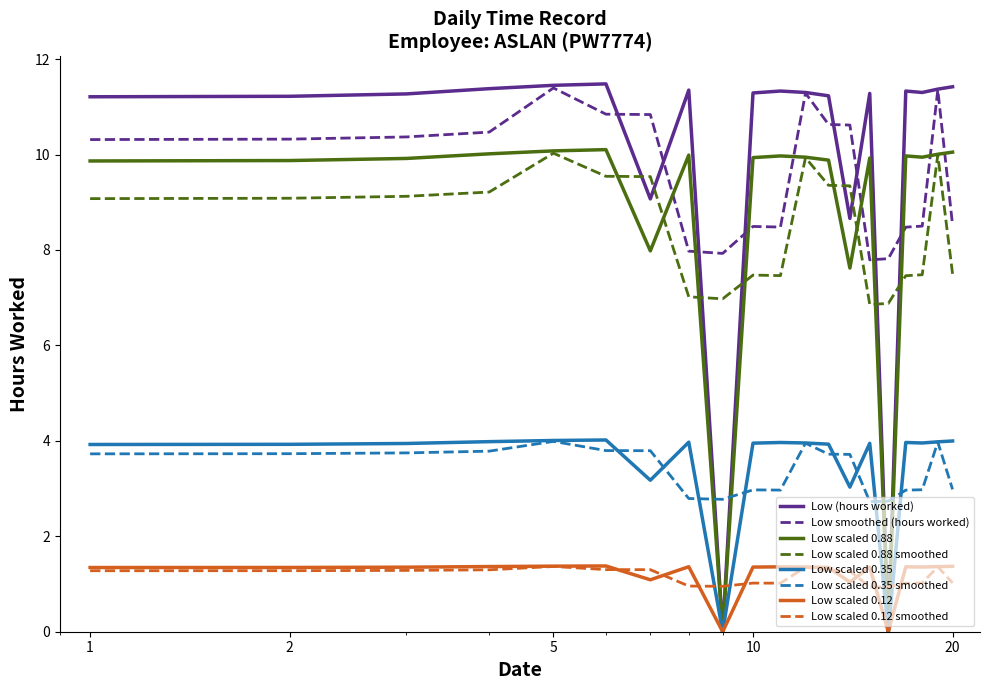

Which series has the largest range (max minus min)?

Low (hours worked)